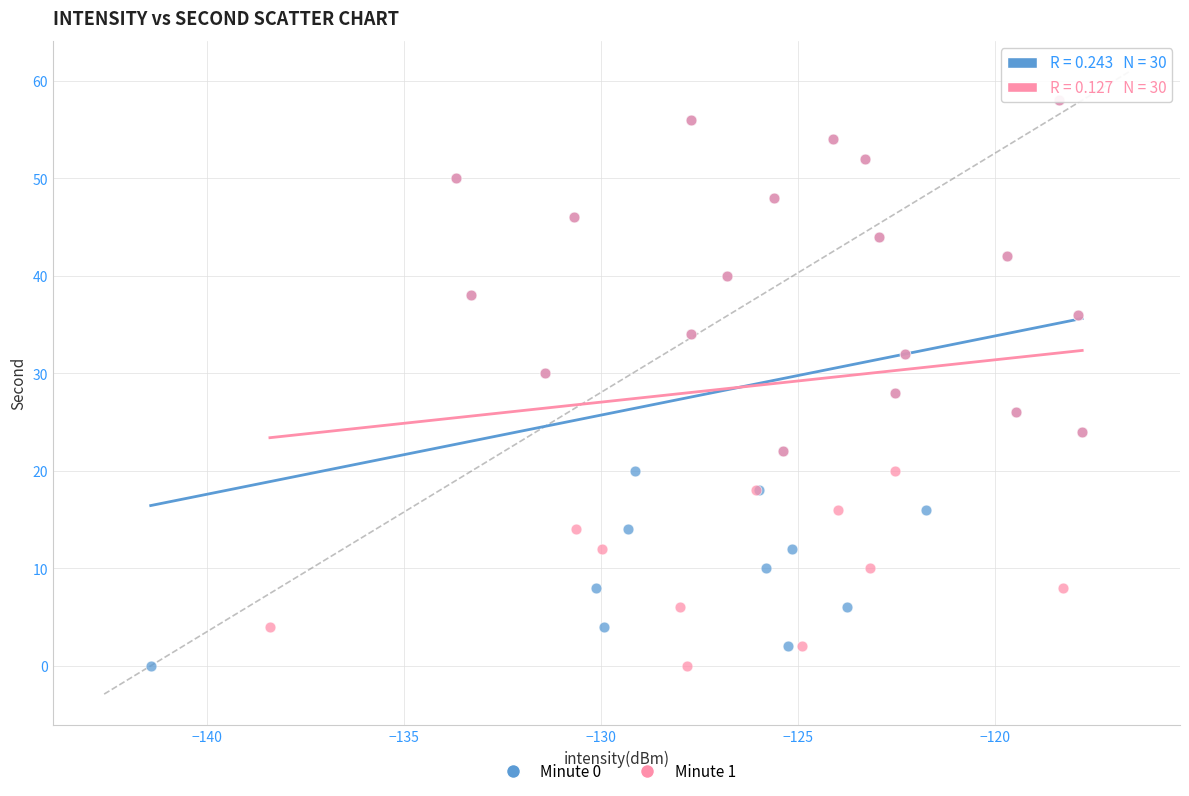

What are all the series names shown in the legend?

Minute 0, Minute 1